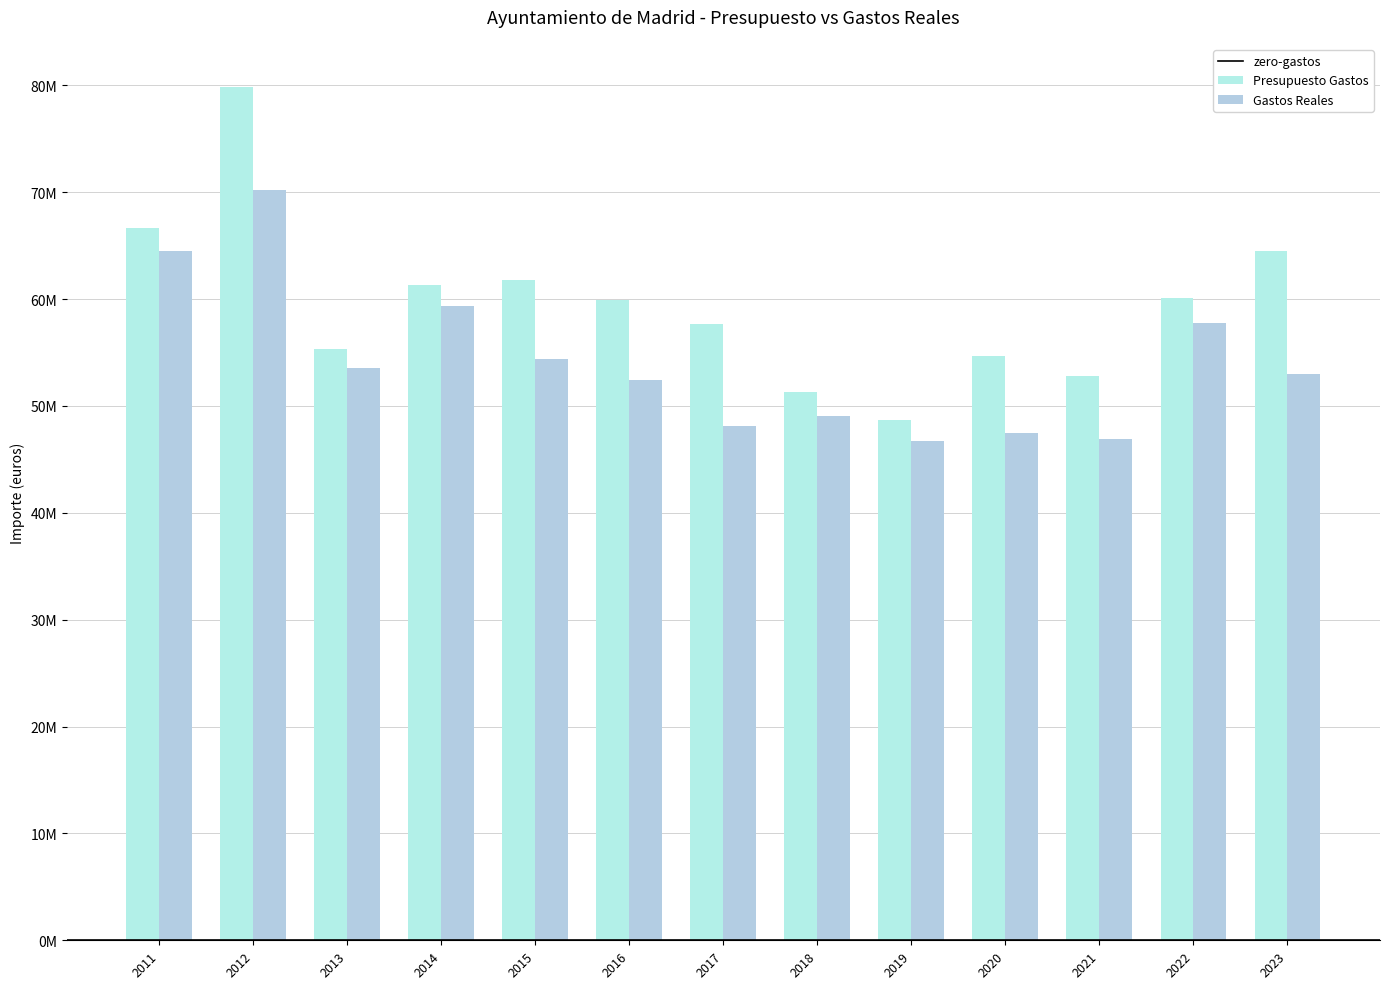

Does the chart contain stacked bars?

No